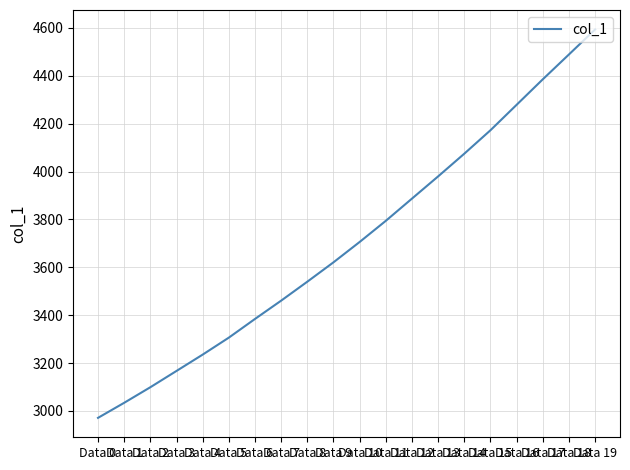

Is it true that the value at Data 4 is 1421.6?

False